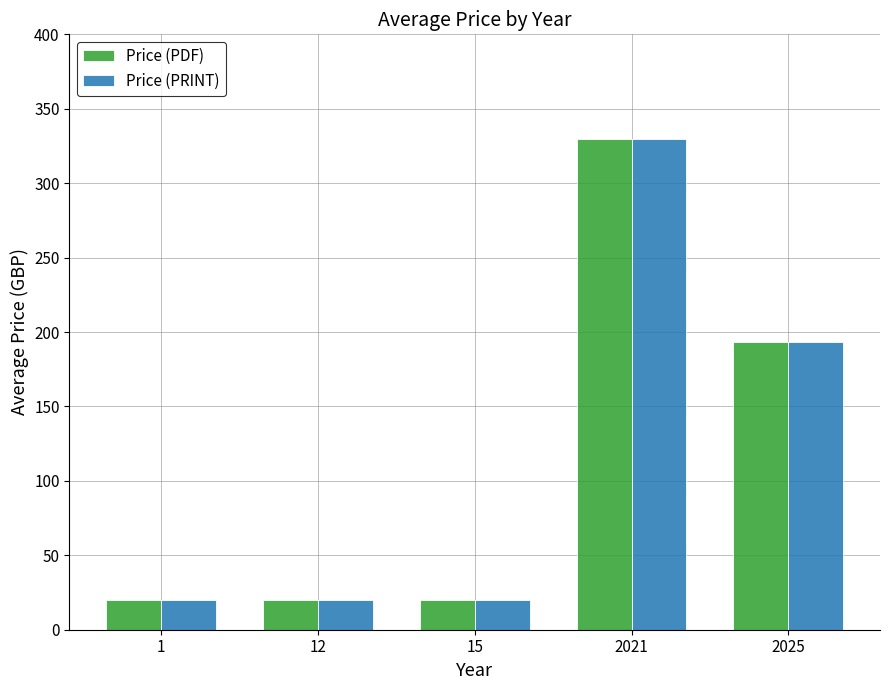

At which label is Price (PDF) closest to 175?

2025